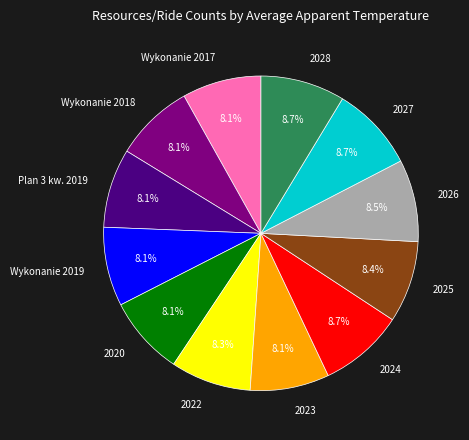

To the nearest percent, what portion does 2028 represent?

9%